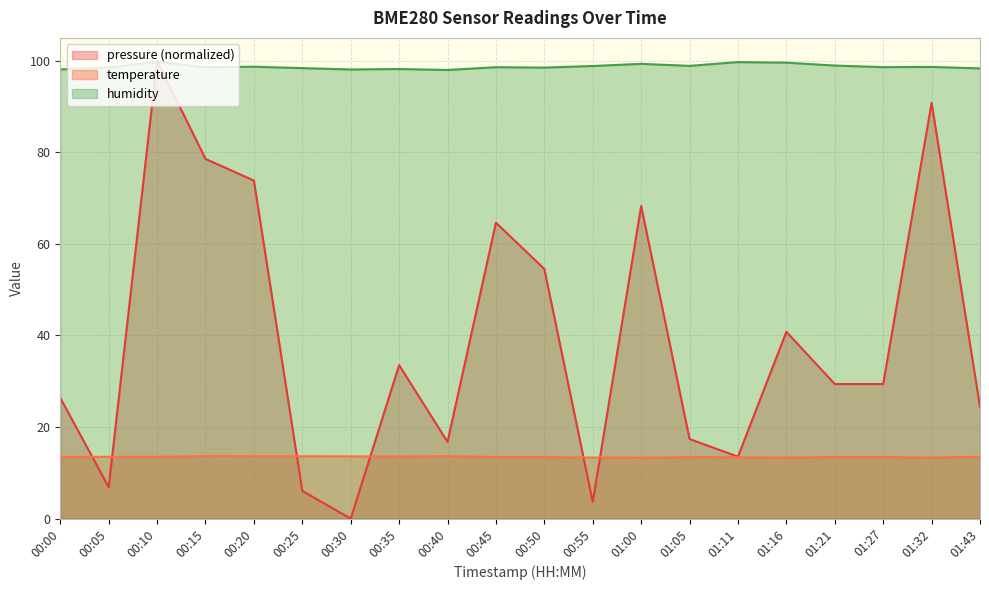

What is the difference between the pressure values at 01:00 and 00:05?

61.4